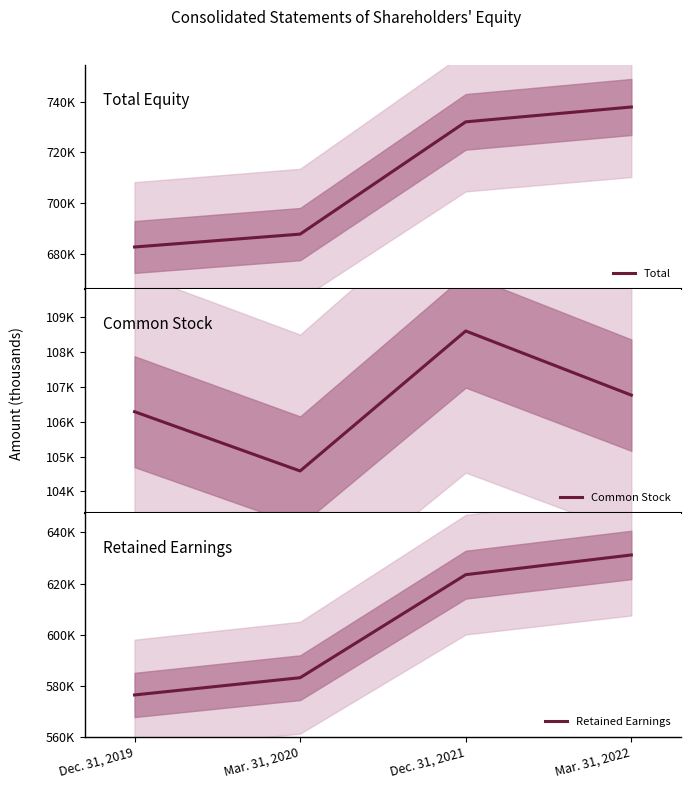

The value of Common Stock at Dec. 31, 2019 is 106289. True or false?

True